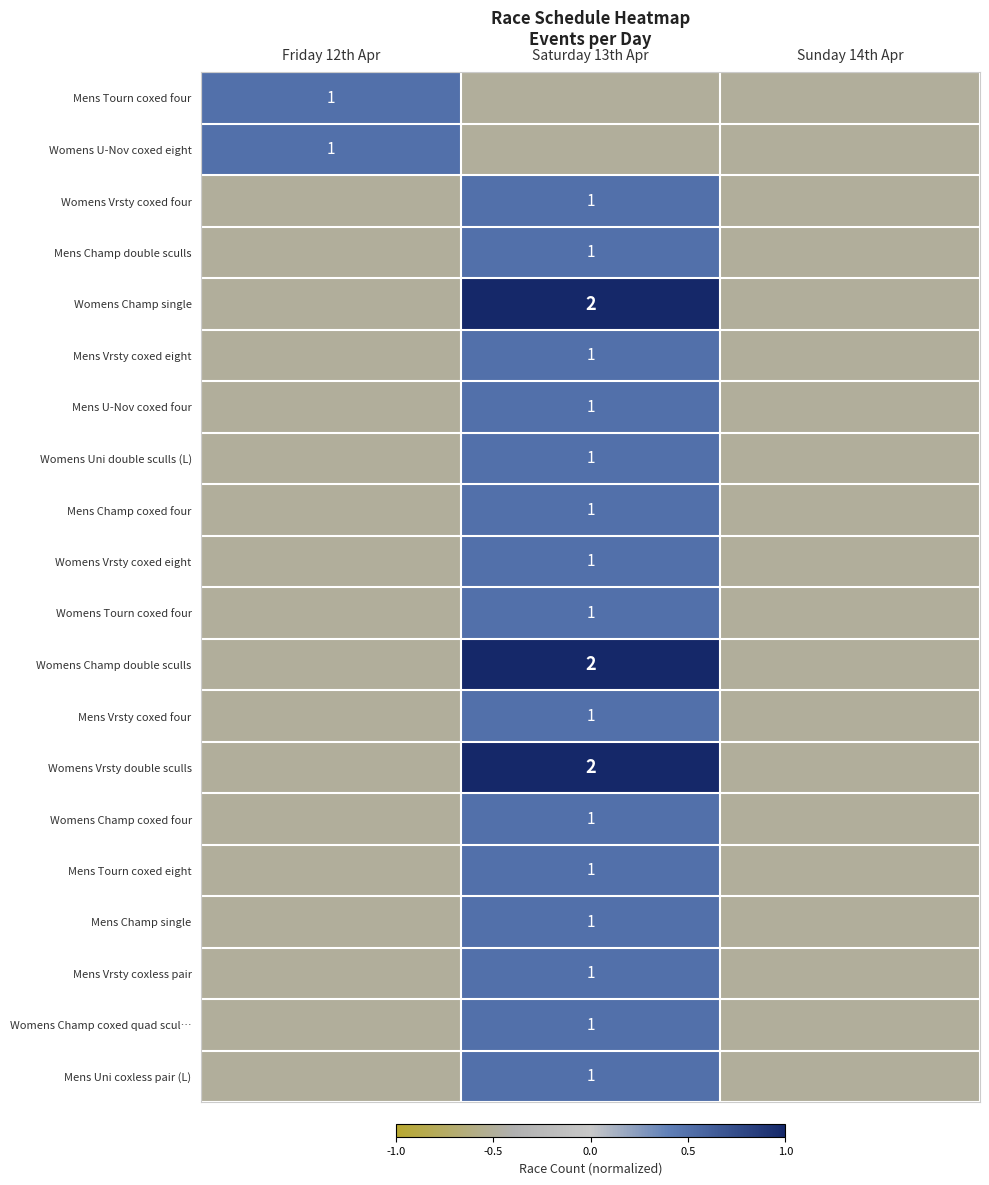

The value of Womens Tourn coxed four at Saturday 13th Apr is 1.0. True or false?

True